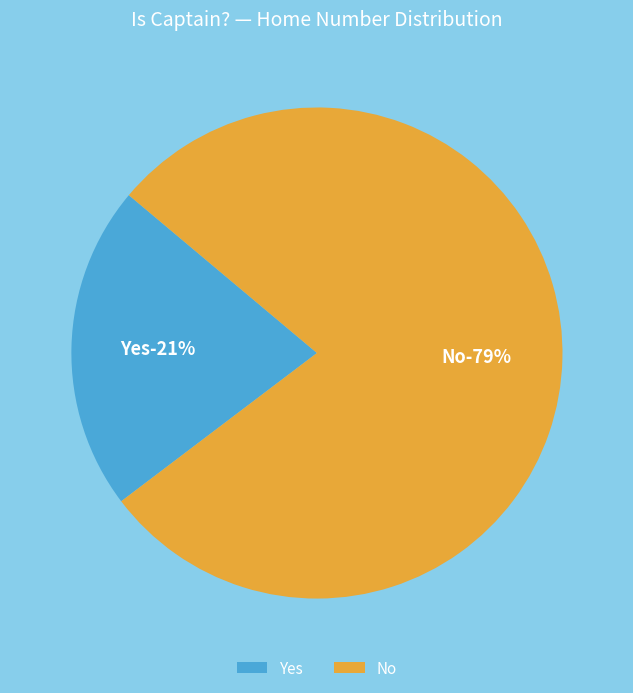

How many slices are in this pie chart?

2